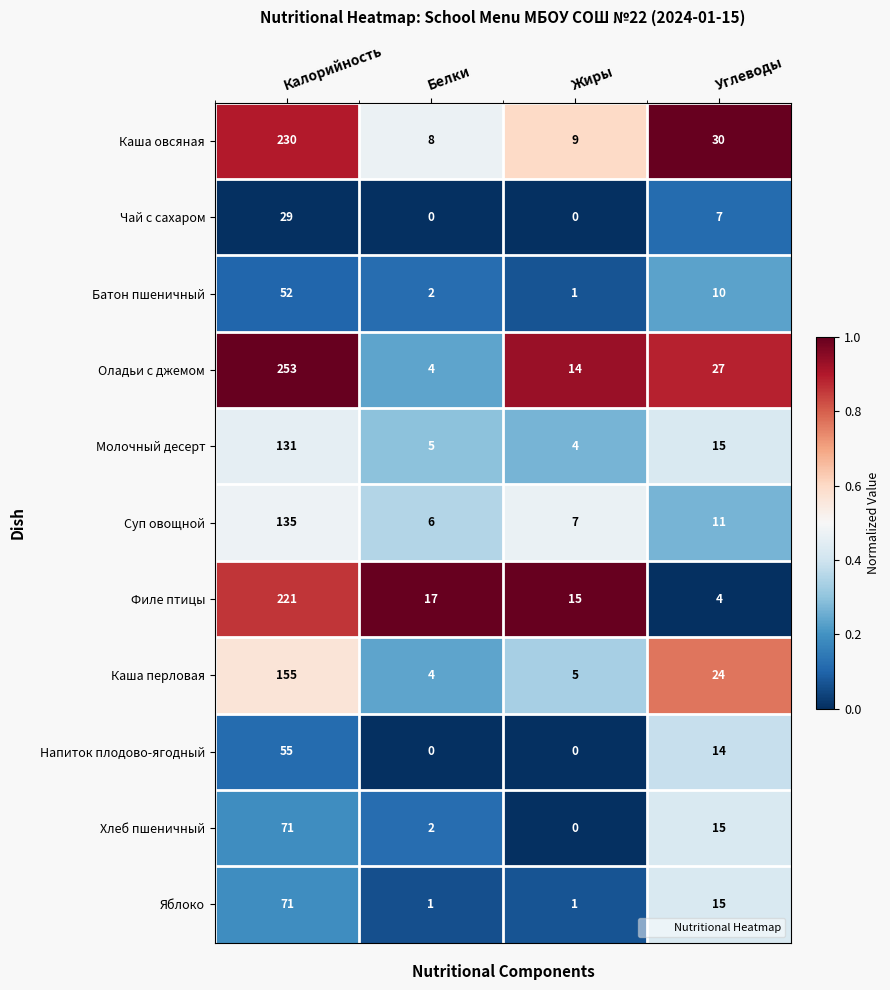

What is the difference between the maximum and second lowest values in the Каша овсяная series?

221